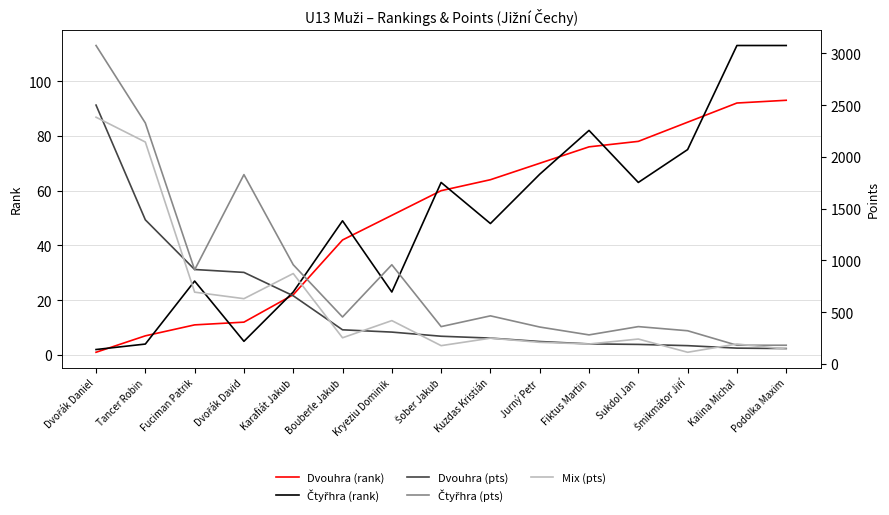

After their last crossing, which series has the higher values: Čtyřhra (rank) or Dvouhra (rank)?

Čtyřhra (rank)